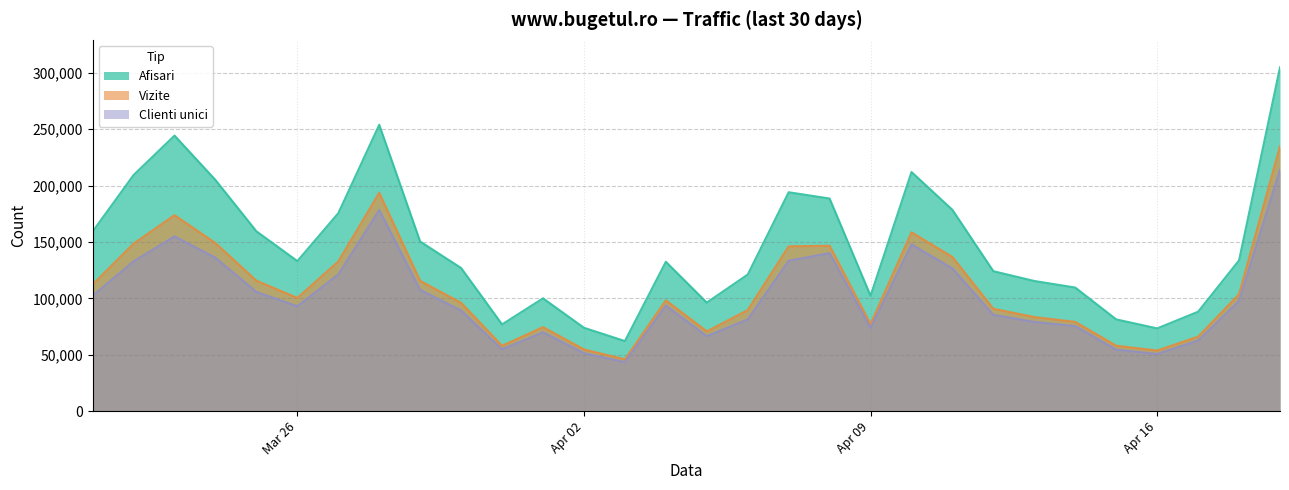

True or false: Vizite and Afisari cross at least once.

False